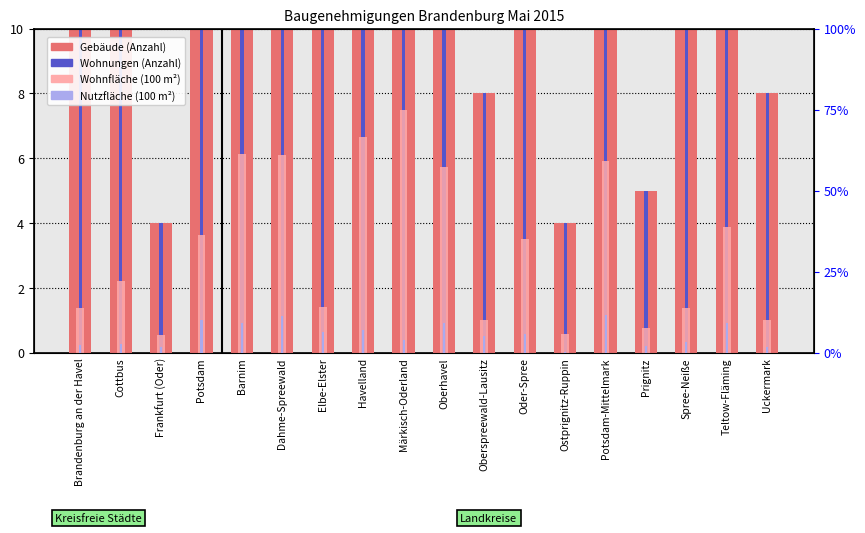

The Wohnungen (Anzahl) series shows 44.0 at Potsdam-Mittelmark. True or false?

True